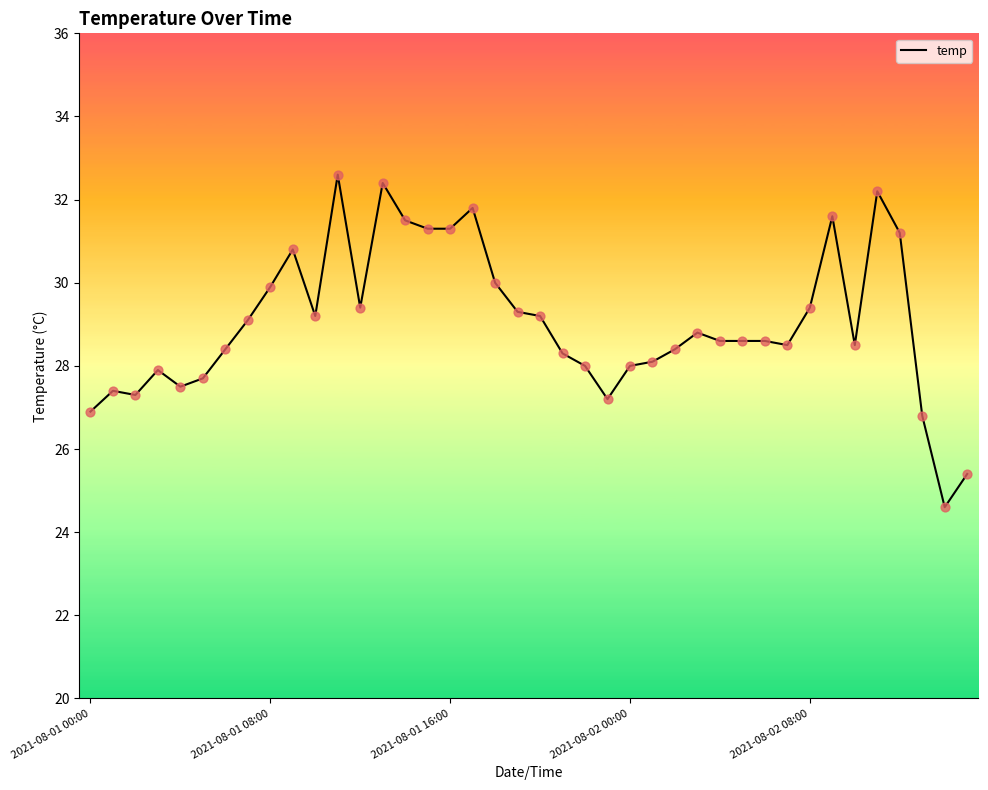

What is the difference between the maximum and minimum values?

8.0